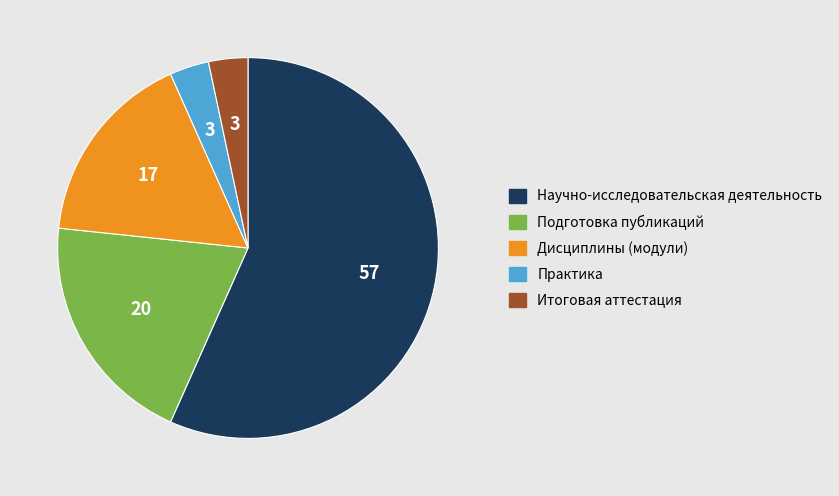

Approximately how many times larger is the value at Дисциплины (модули) compared to Итоговая аттестация?

5.0